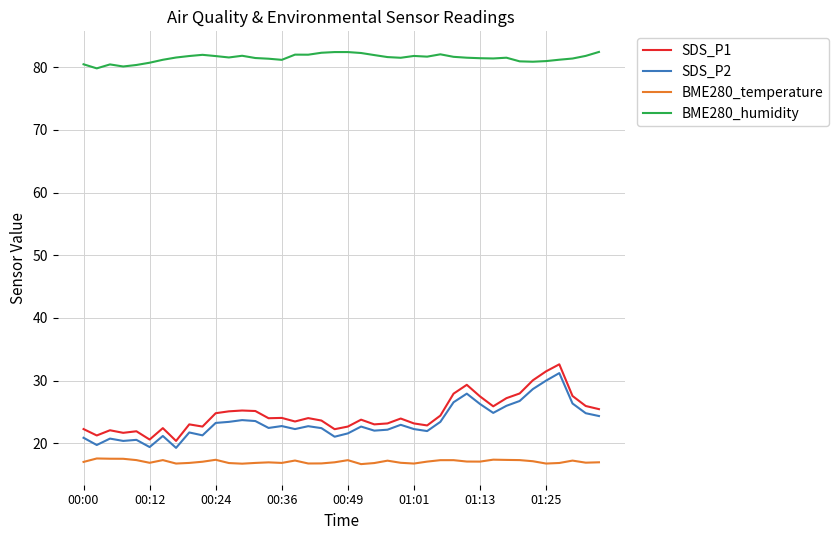

True or false: BME280_temperature and BME280_humidity intersect in this chart.

False